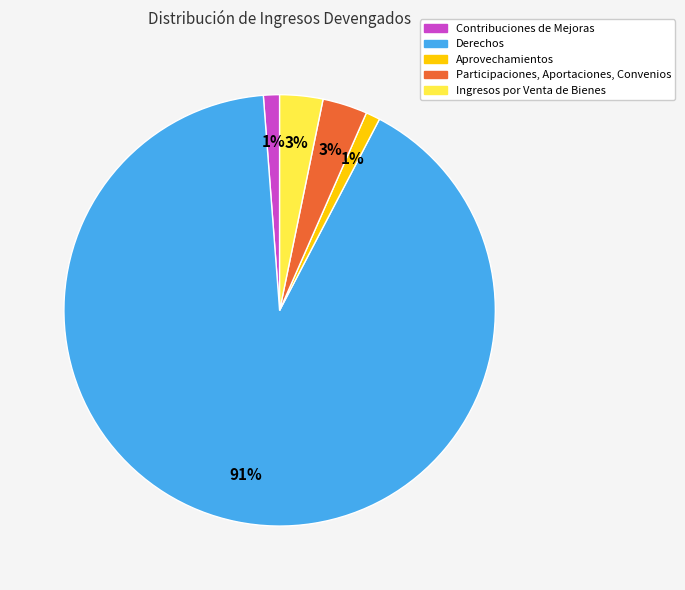

How many segments does this pie chart have?

5